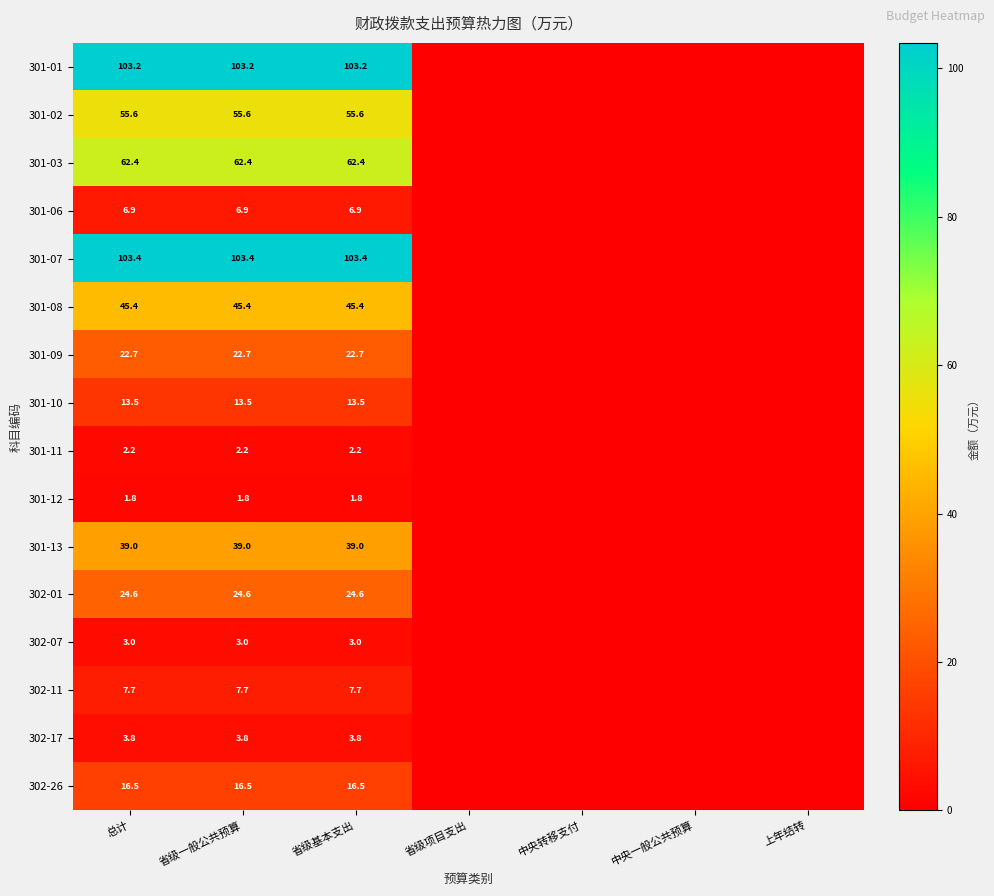

Is it true that 302-07 equals 3.0 at 省级一般公共预算?

True